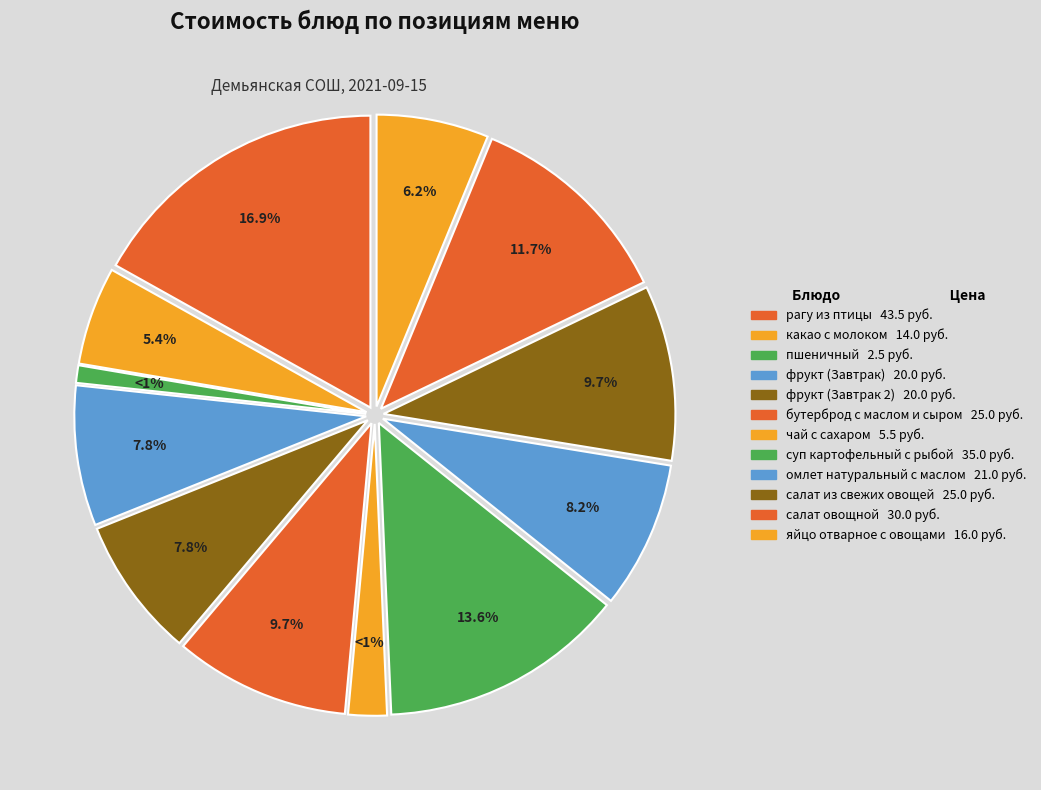

True or false: фрукт (Завтрак) accounts for 8% of the total.

True